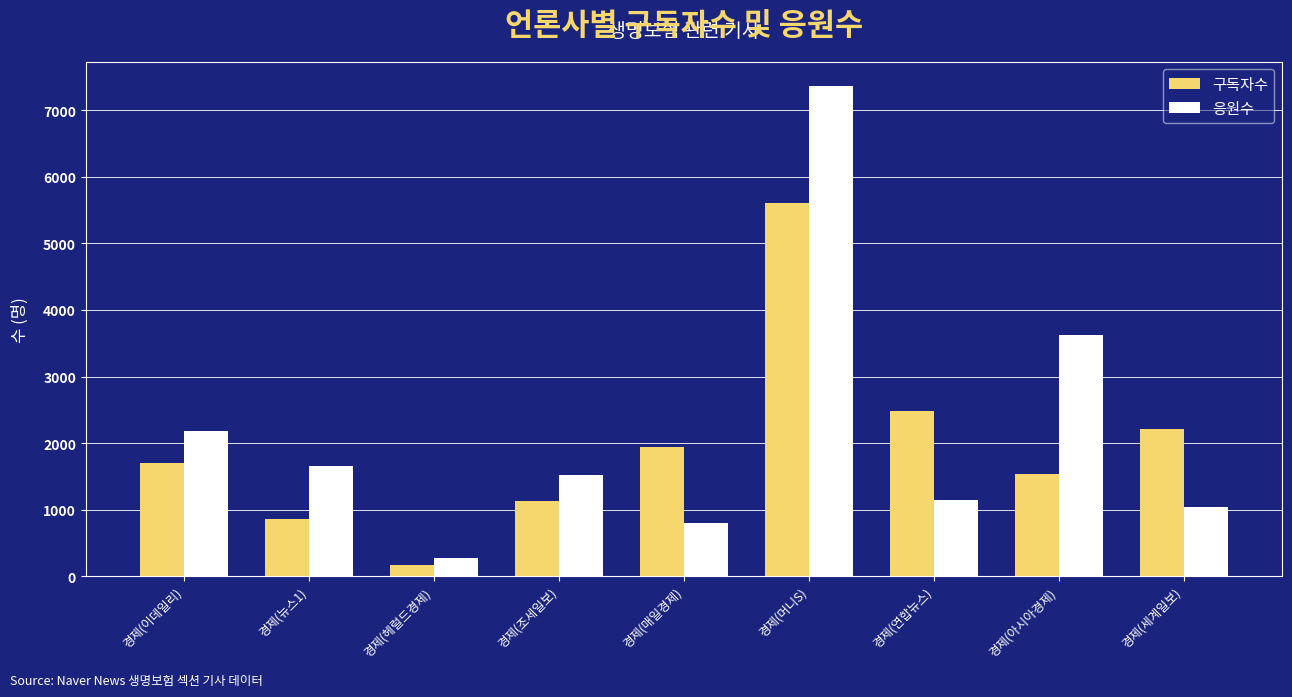

Reading left to right, list all the values displayed in this chart.

구독자수: 1706	863	173	1131	1940	5610	2478	1532	2217
응원수: 2184	1649	269	1517	796	7362	1147	3622	1041